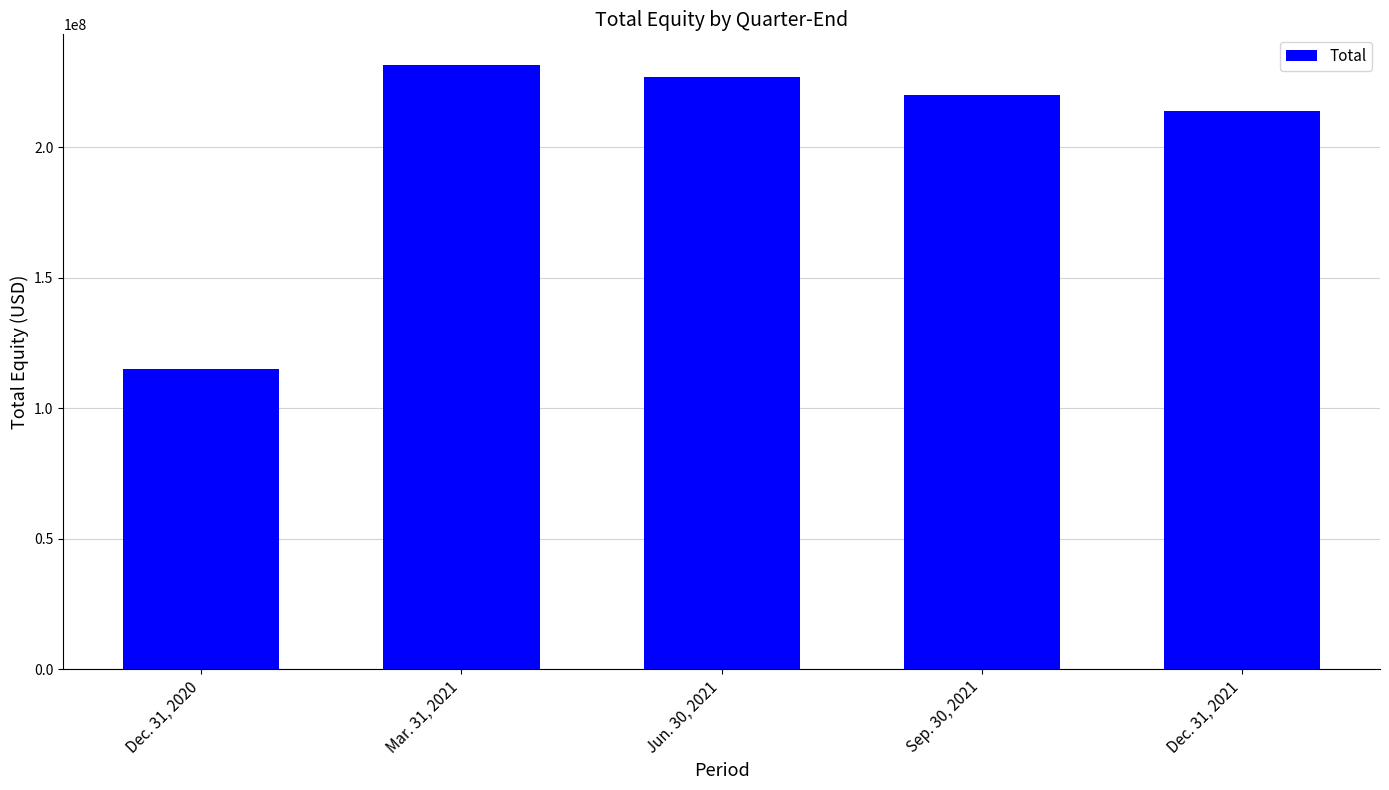

Is it true that the value at Dec. 31, 2021 is 213802763?

True